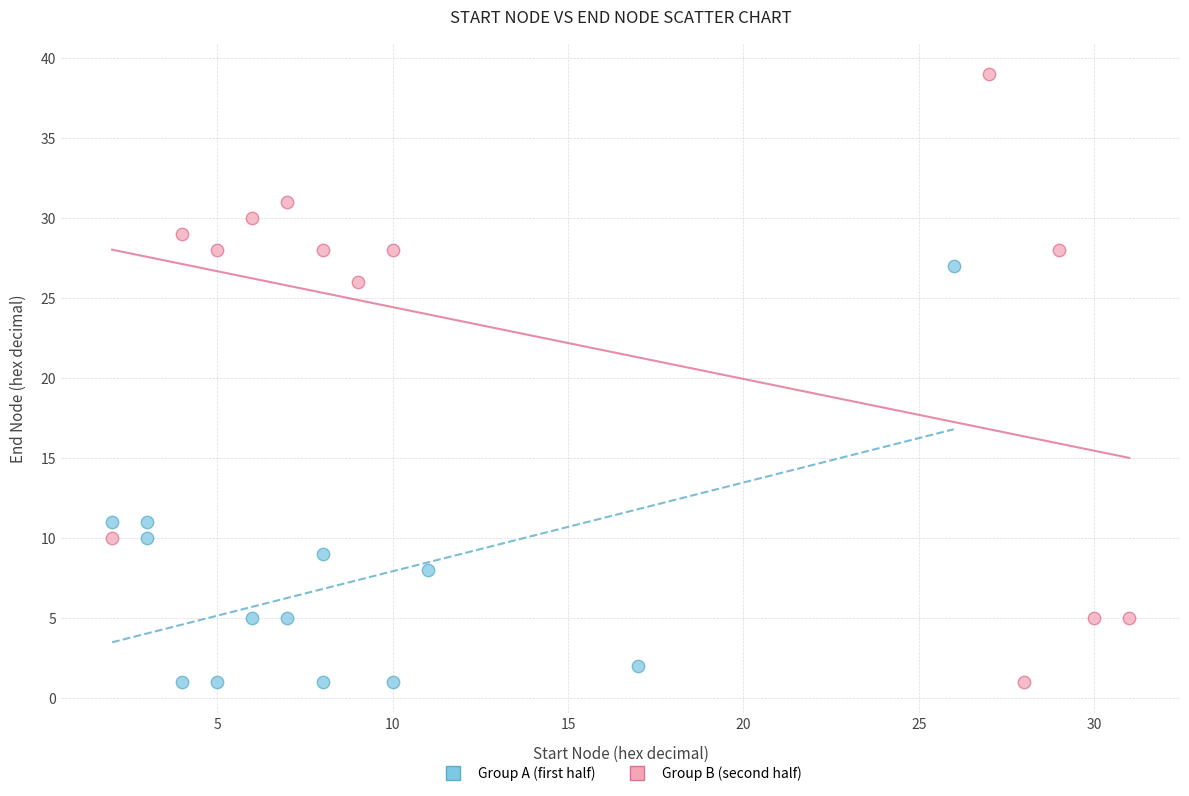

Which series has the widest spread of Y values?

Group B (second half)